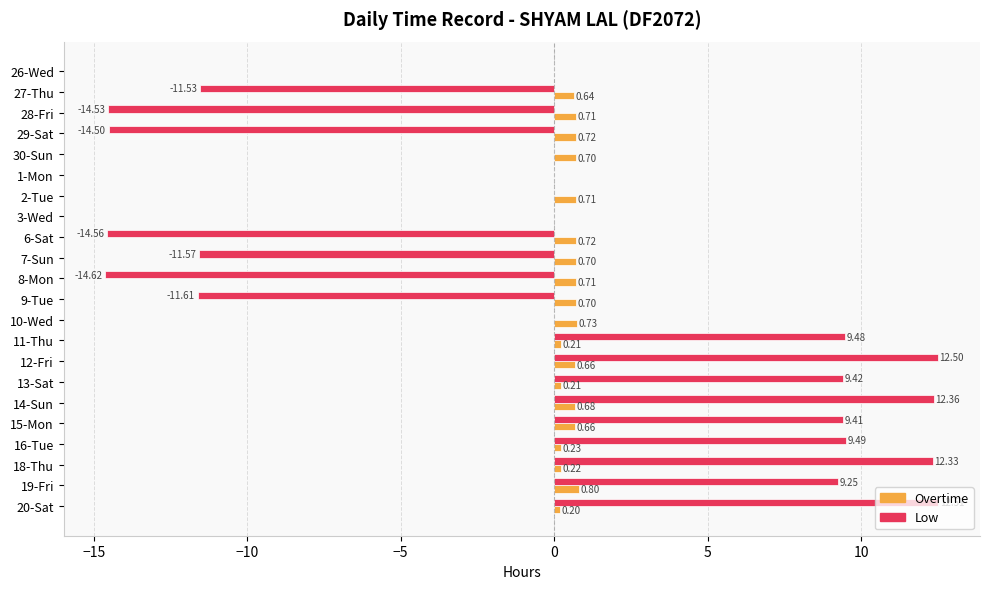

What is the sum of all Overtime values?

10.9